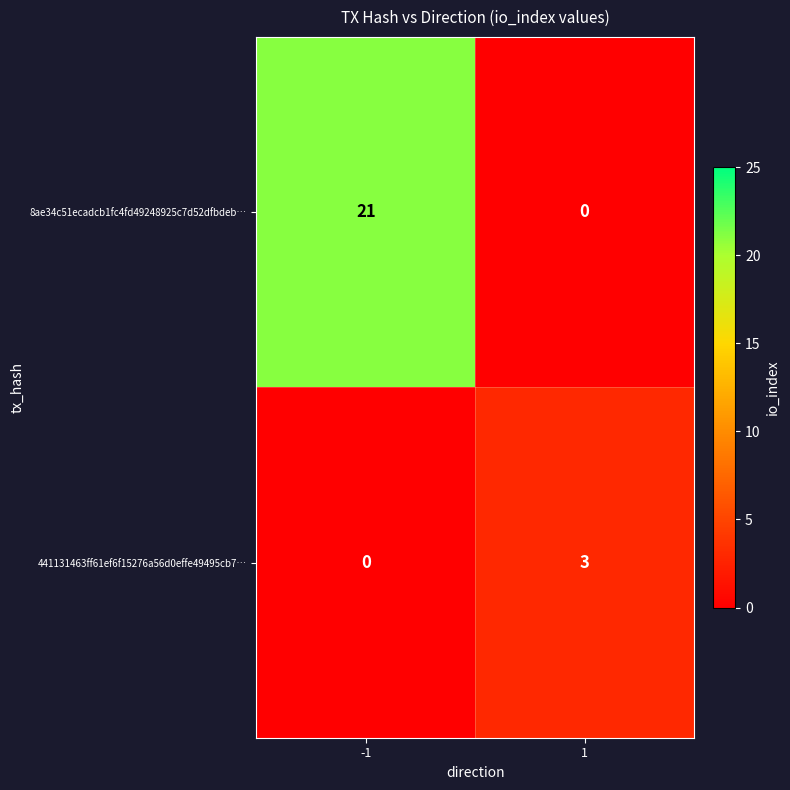

Is it true that 441131463ff61ef6f15276a56d0effe49495cb7… equals 4 at 1?

False